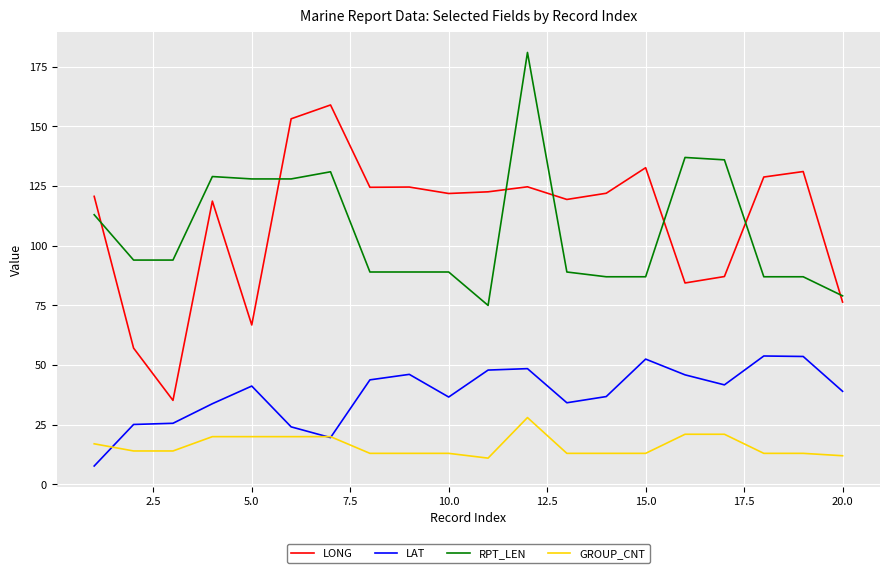

Which series has the widest spread of values?

LONG